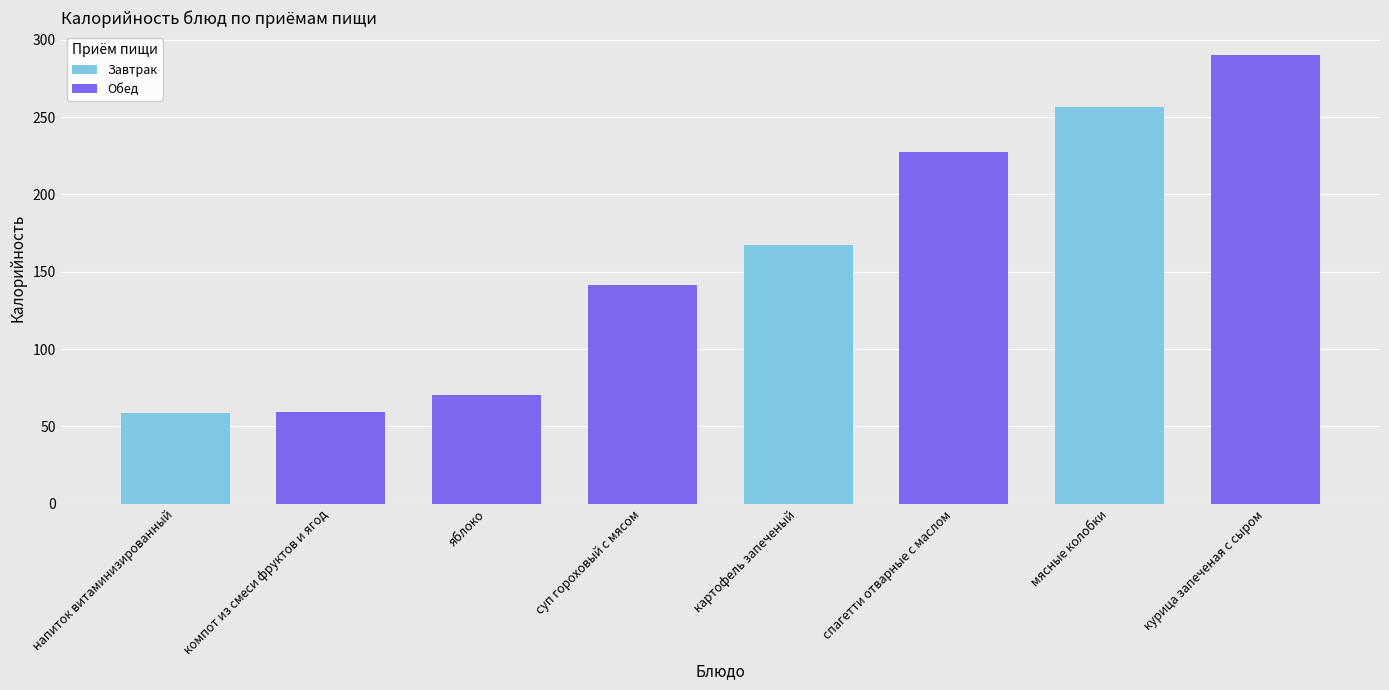

What is the maximum value shown in the chart?

290.5